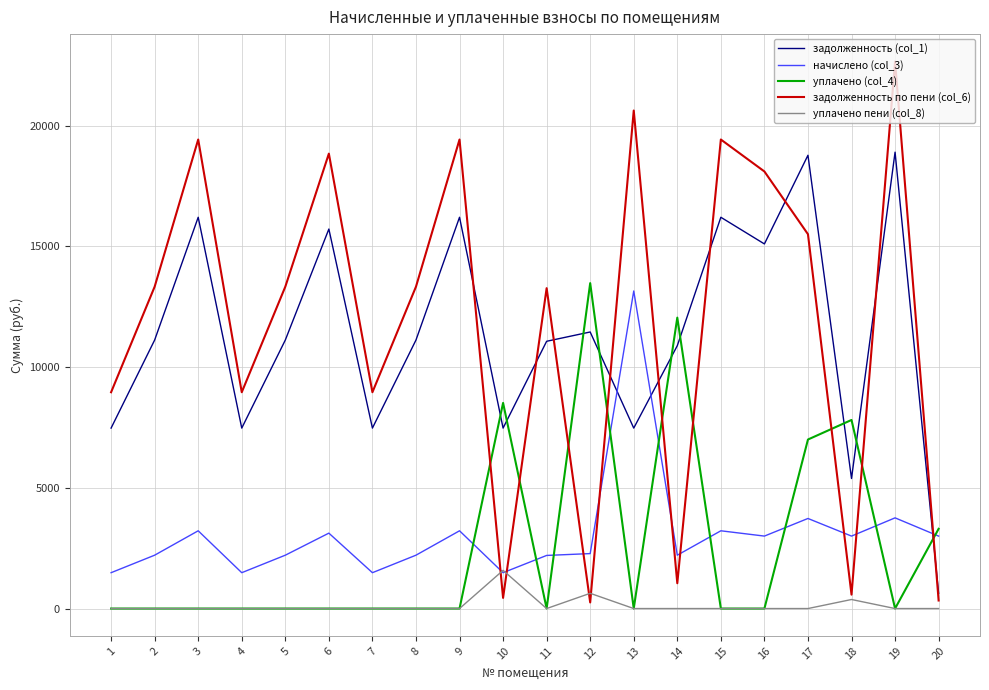

Is it true that начислено (col_3) equals 8696.9 at 13?

False